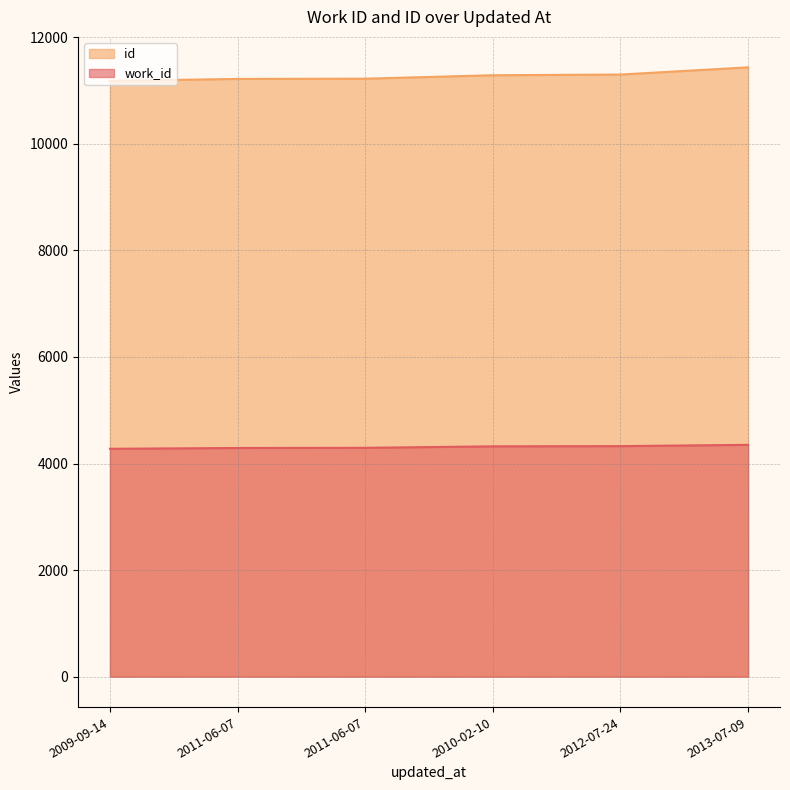

At which category is the sum across all series the highest?

2013-07-09